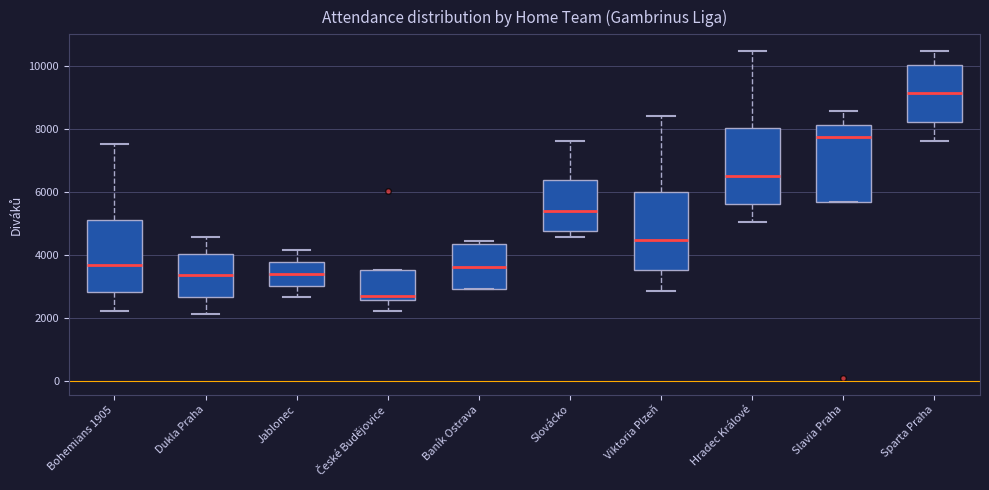

Which box has the highest median line?

Sparta Praha